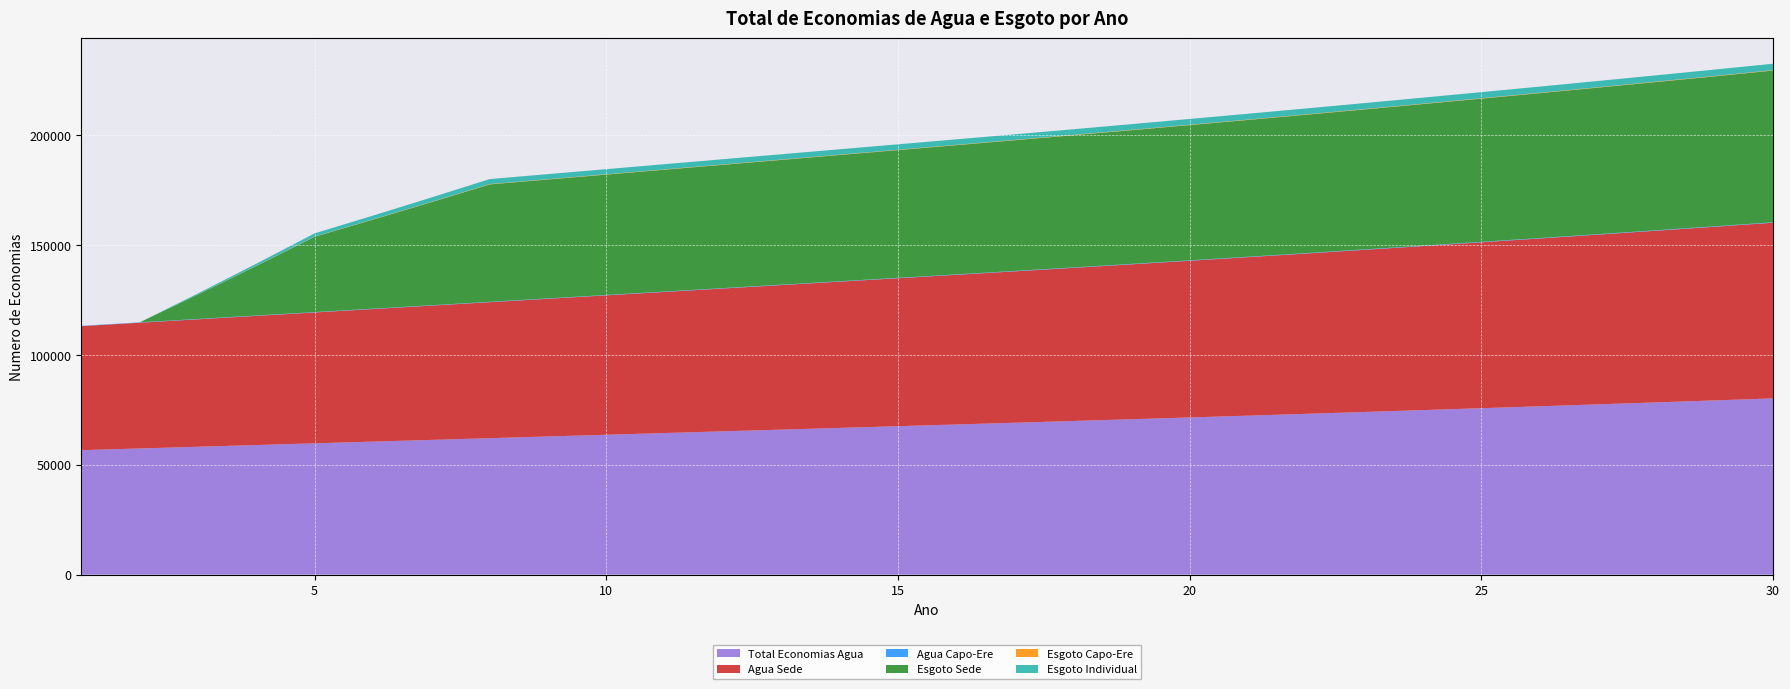

Reading left to right, list all the values displayed in this chart.

Total Economias Agua: 1=56650	2=57430	3=58211	4=58991	5=59770	6=60551	7=61331	8=62111	9=62892	10=63672	11=64453	12=65233	13=66013	14=66794	15=67574	16=68354	17=69140	18=69935	19=70739	20=71553	21=72375	22=73208	23=74050	24=74904	25=75765	26=76635	27=77518	28=78409	29=79312	30=80225
Agua Sede: 1=56480	2=57258	3=58036	4=58814	5=59592	6=60370	7=61148	8=61926	9=62704	10=63482	11=64260	12=65038	13=65816	14=66594	15=67372	16=68150	17=68934	18=69727	19=70528	20=71340	21=72160	22=72989	23=73829	24=74679	25=75538	26=76406	27=77285	28=78174	29=79074	30=79984
Agua Capo-Ere: 1=151	2=153	3=155	4=157	5=158	6=160	7=162	8=164	9=166	10=168	11=170	12=172	13=174	14=176	15=178	16=179	17=181	18=183	19=185	20=187	21=189	22=192	23=194	24=197	25=199	26=201	27=204	28=206	29=209	30=211
Esgoto Sede: 1=0	2=0	3=11133	4=22565	5=34296	6=40534	7=46922	8=53458	9=54130	10=54801	11=55473	12=56145	13=56816	14=57488	15=58160	16=58832	17=59508	18=60192	19=60884	20=61585	21=62293	22=63009	23=63735	24=64469	25=65210	26=65960	27=66719	28=67486	29=68263	30=69082
Esgoto Capo-Ere: 1=0	2=0	3=30	4=60	5=91	6=108	7=125	8=142	9=143	10=145	11=147	12=148	13=150	14=152	15=153	16=155	17=157	18=158	19=160	20=162	21=164	22=166	23=168	24=170	25=172	26=174	27=176	28=178	29=180	30=182
Esgoto Individual: 1=0	2=0	3=474	4=960	5=1460	6=1725	7=1997	8=2275	9=2304	10=2332	11=2361	12=2389	13=2418	14=2446	15=2475	16=2503	17=2532	18=2561	19=2591	20=2621	21=2651	22=2681	23=2711	24=2743	25=2774	26=2805	27=2838	28=2870	29=2903	30=2904